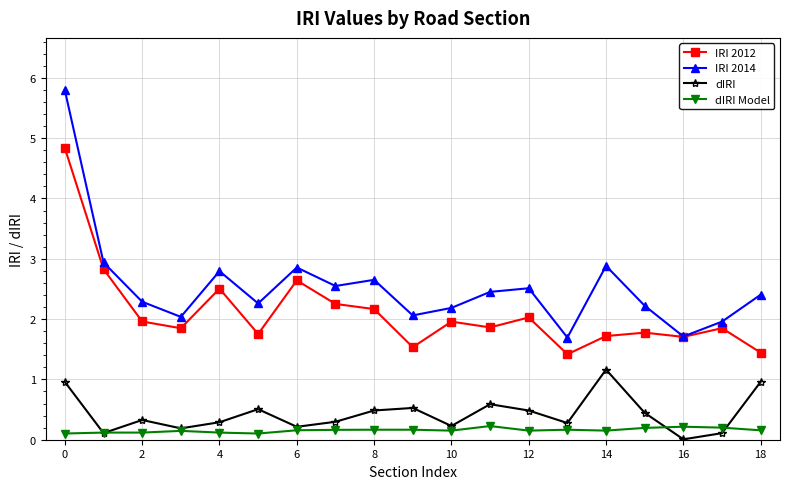

Rank the series by their maximum value, from lowest to highest.

dIRI Model, dIRI, IRI 2012, IRI 2014